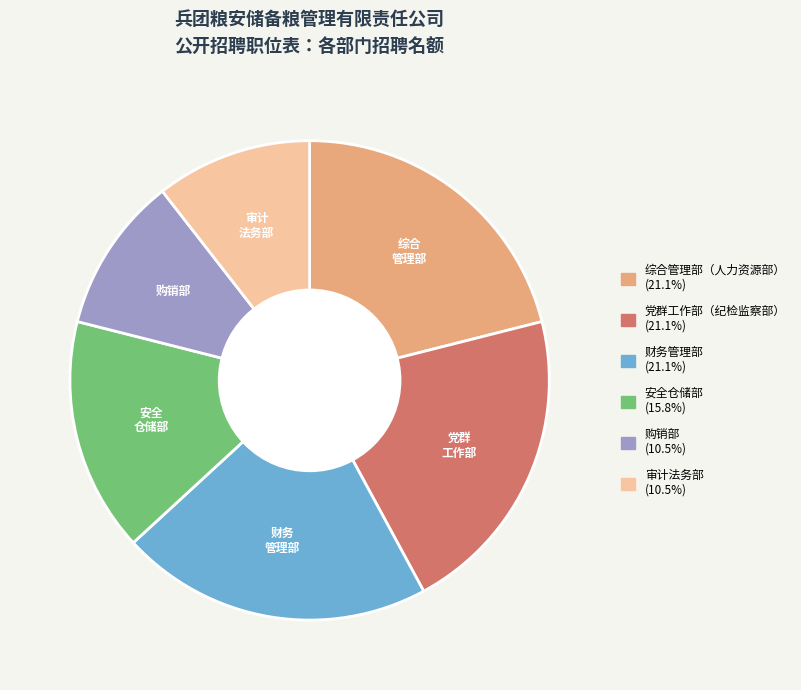

Approximately how many times larger is the value at 购销部 compared to 审计法务部?

1.0